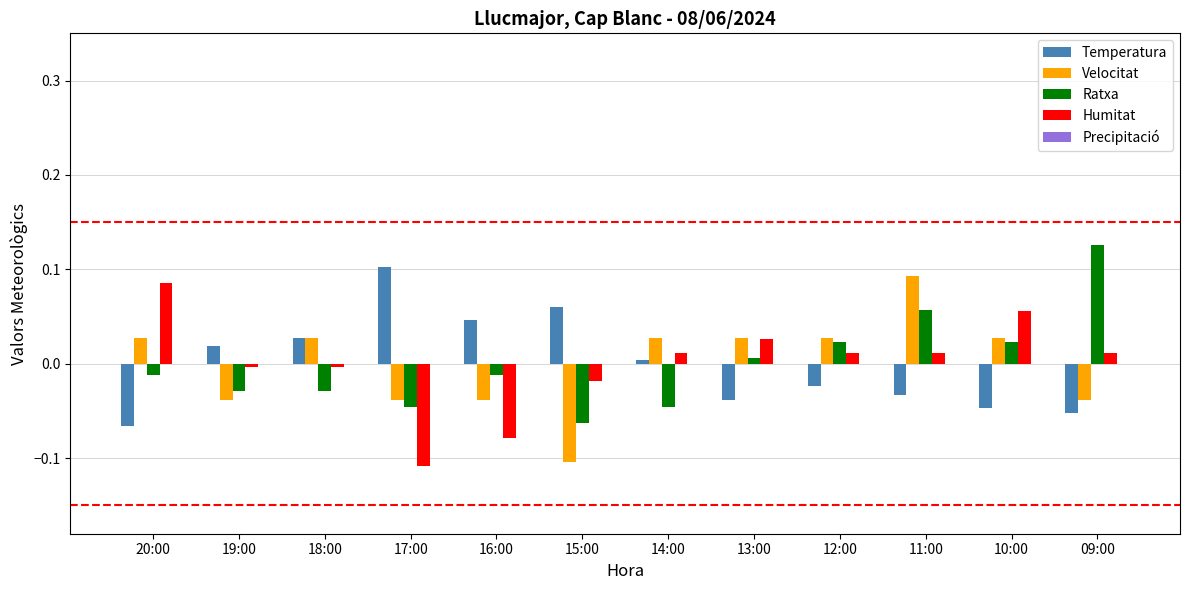

Which category has the highest value in the Ratxa series?

09:00